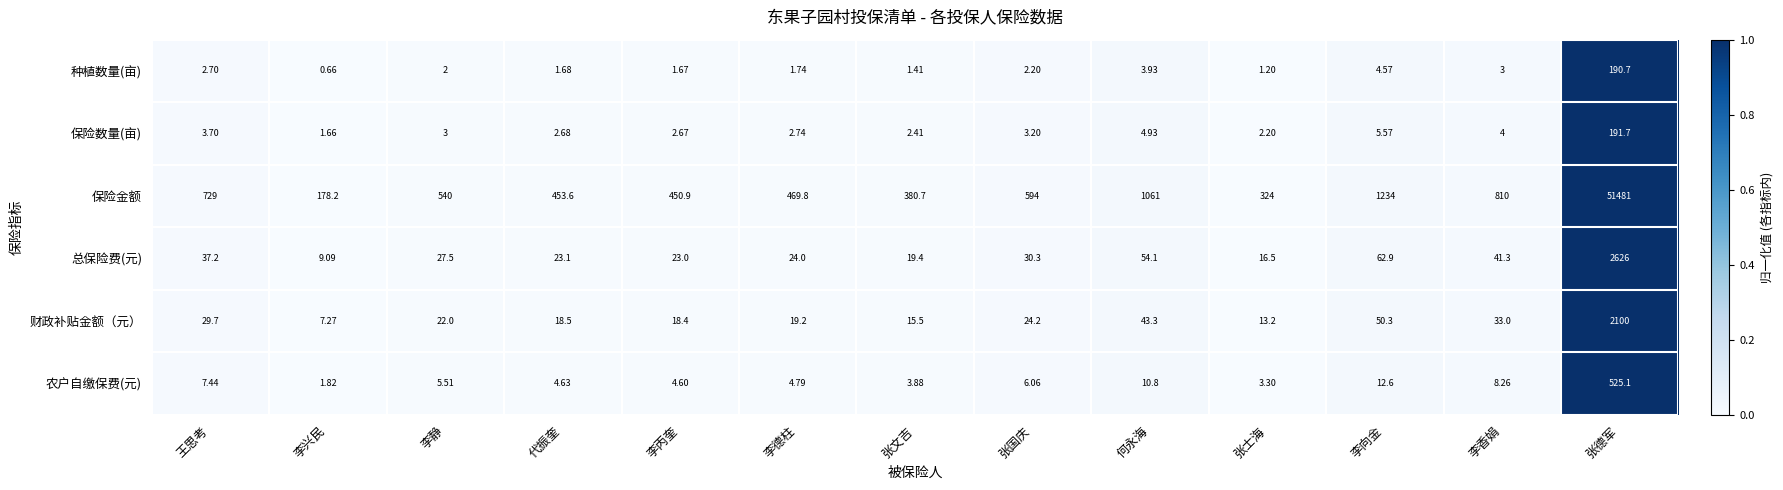

Which category has the lowest value in the 保险金额 series?

李兴民